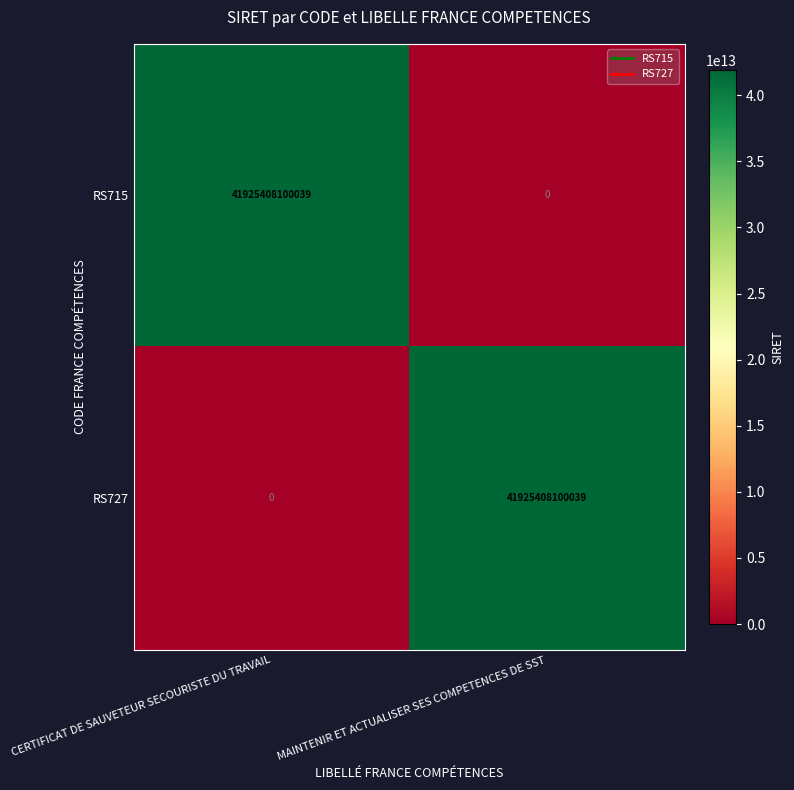

Read the RS715 value at CERTIFICAT DE SAUVETEUR SECOURISTE DU TRAVAIL, to the nearest 100.

41925408100000